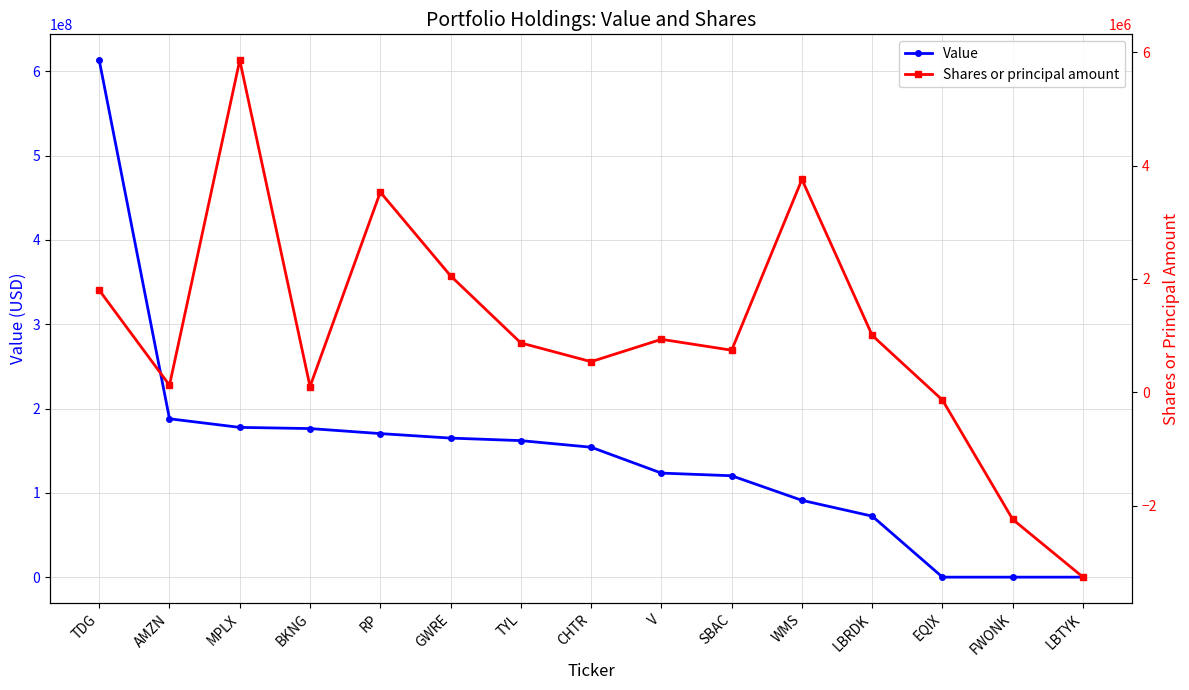

What is the difference between the second highest and minimum values in the Shares or principal amount series?

7018634